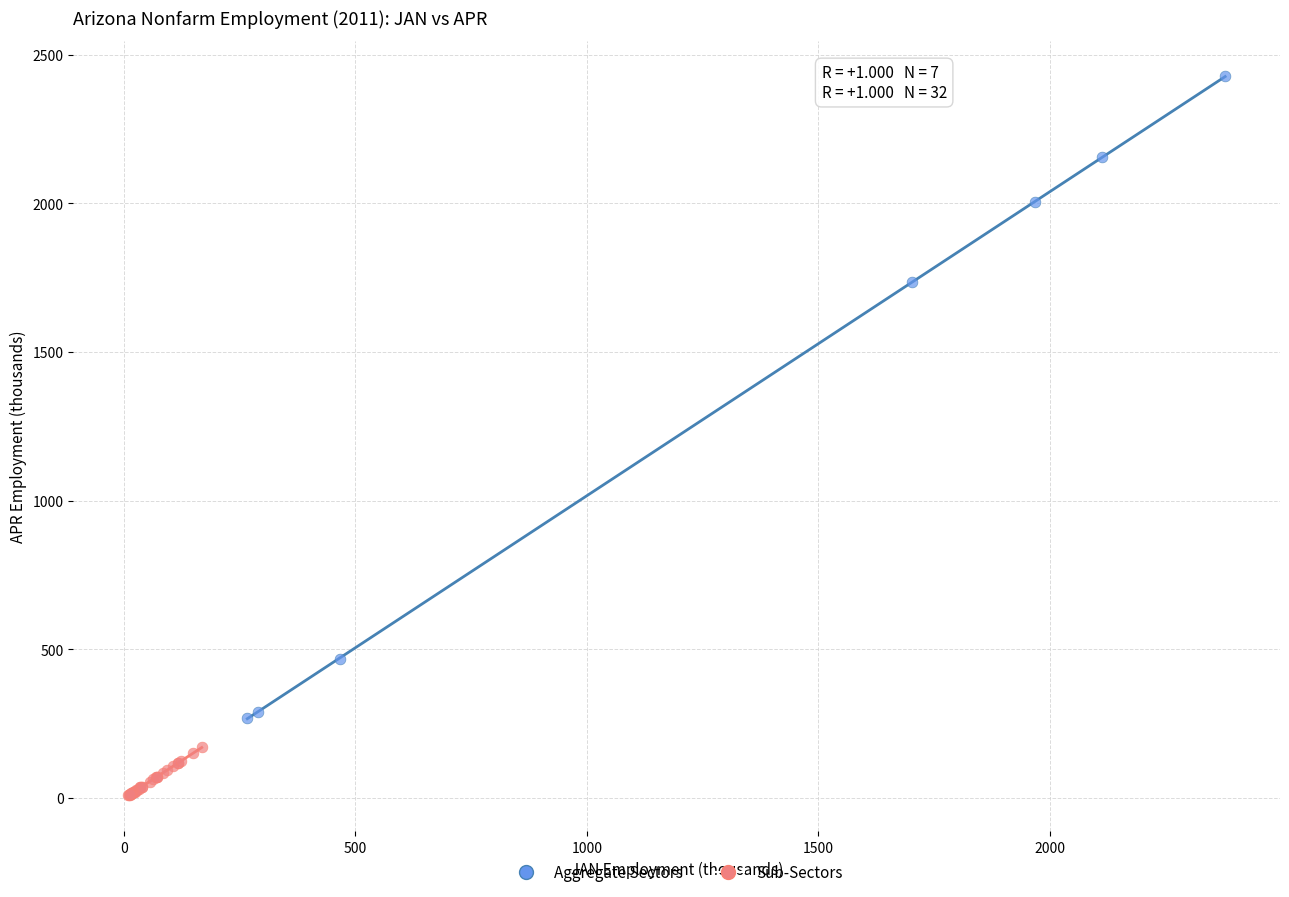

Which series contains the highest Y value?

Aggregate Sectors